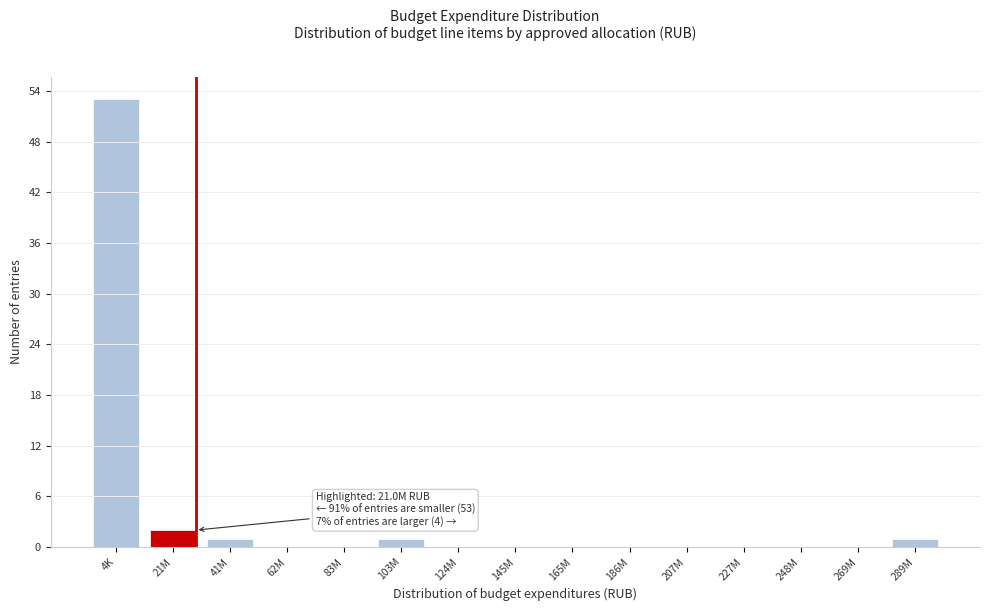

Reading left to right, transcribe all the data shown in this chart.

4K=53	21M=2	41M=1	62M=0	83M=0	103M=1	124M=0	145M=0	165M=0	186M=0	207M=0	227M=0	248M=0	269M=0	289M=1